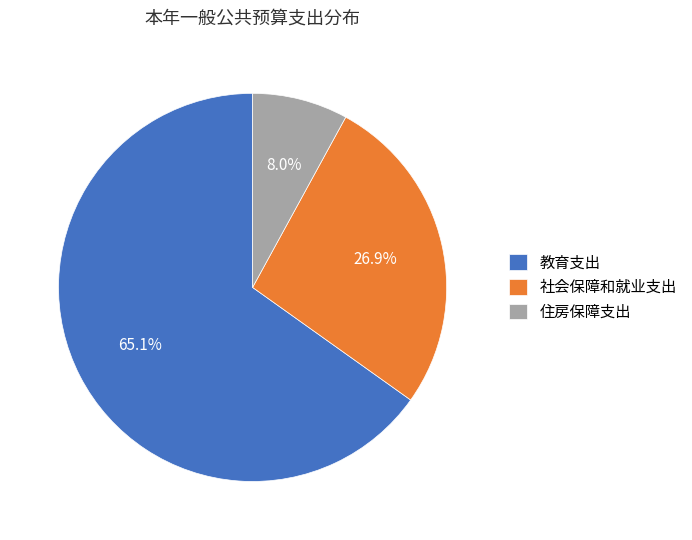

True or false: 教育支出 accounts for 65% of the total.

True